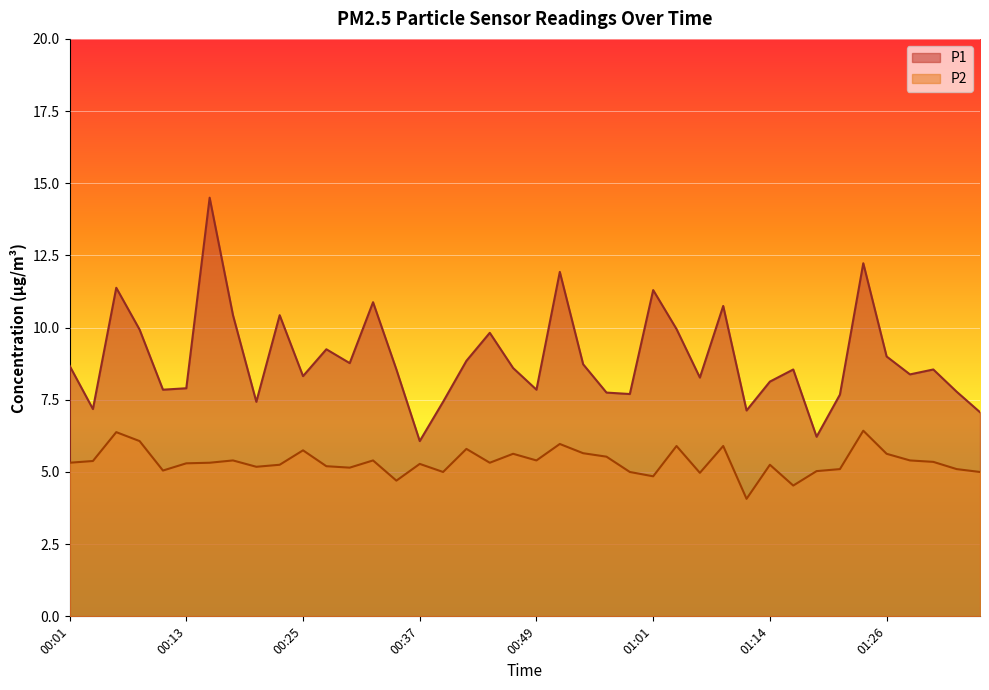

What is the difference between the maximum and minimum values in the P1 series?

8.4